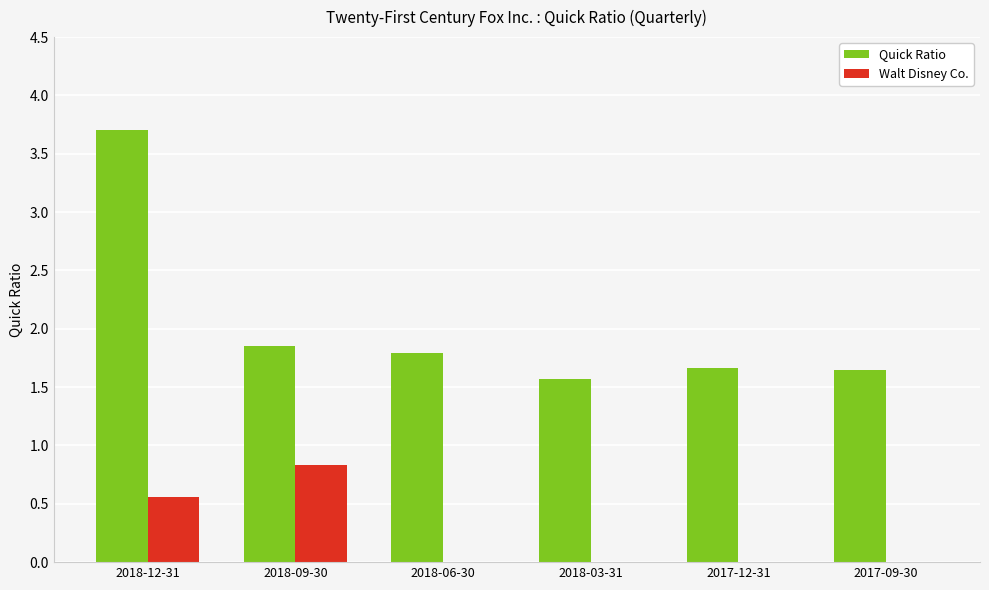

Is it true that Walt Disney Co. equals 0.8 at 2018-09-30?

True